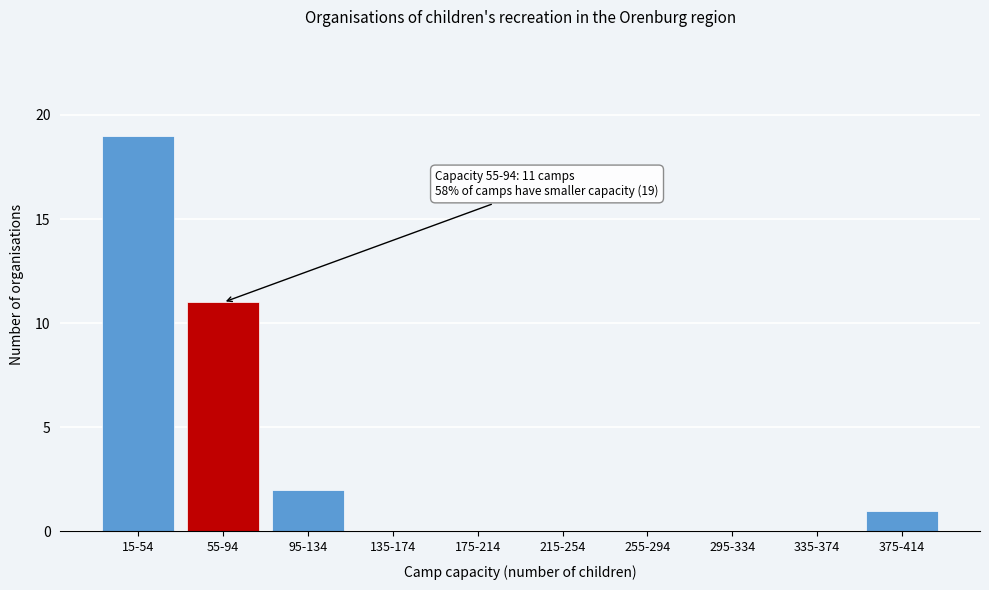

Reading right to left, extract all data points from this chart.

375-414=1	335-374=0	295-334=0	255-294=0	215-254=0	175-214=0	135-174=0	95-134=2	55-94=11	15-54=19